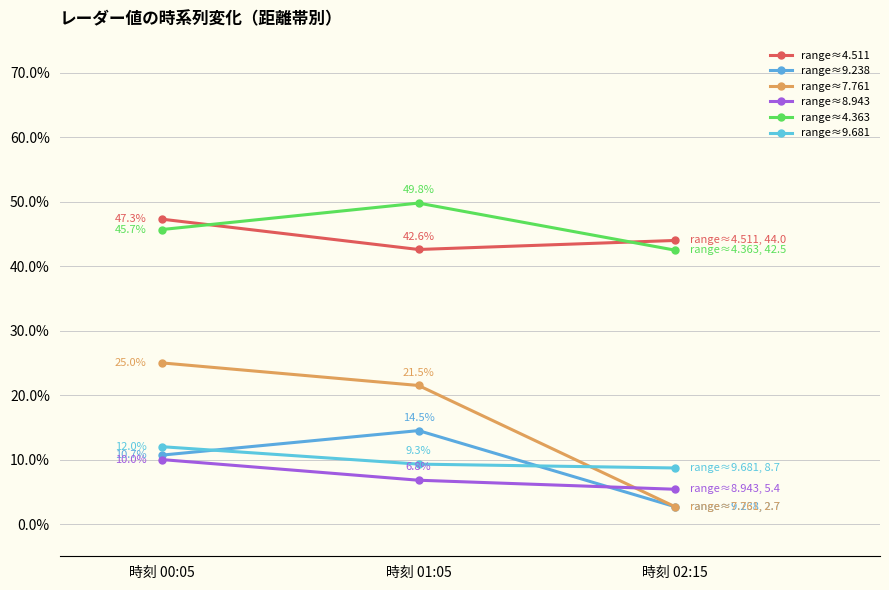

Reading right to left, list all the values displayed in this chart.

range≈4.511: 時刻 02:15=44.0	時刻 01:05=42.6	時刻 00:05=47.3
range≈9.238: 時刻 02:15=2.7	時刻 01:05=14.5	時刻 00:05=10.7
range≈7.761: 時刻 02:15=2.7	時刻 01:05=21.5	時刻 00:05=25.0
range≈8.943: 時刻 02:15=5.4	時刻 01:05=6.8	時刻 00:05=10.0
range≈4.363: 時刻 02:15=42.5	時刻 01:05=49.8	時刻 00:05=45.7
range≈9.681: 時刻 02:15=8.7	時刻 01:05=9.3	時刻 00:05=12.0